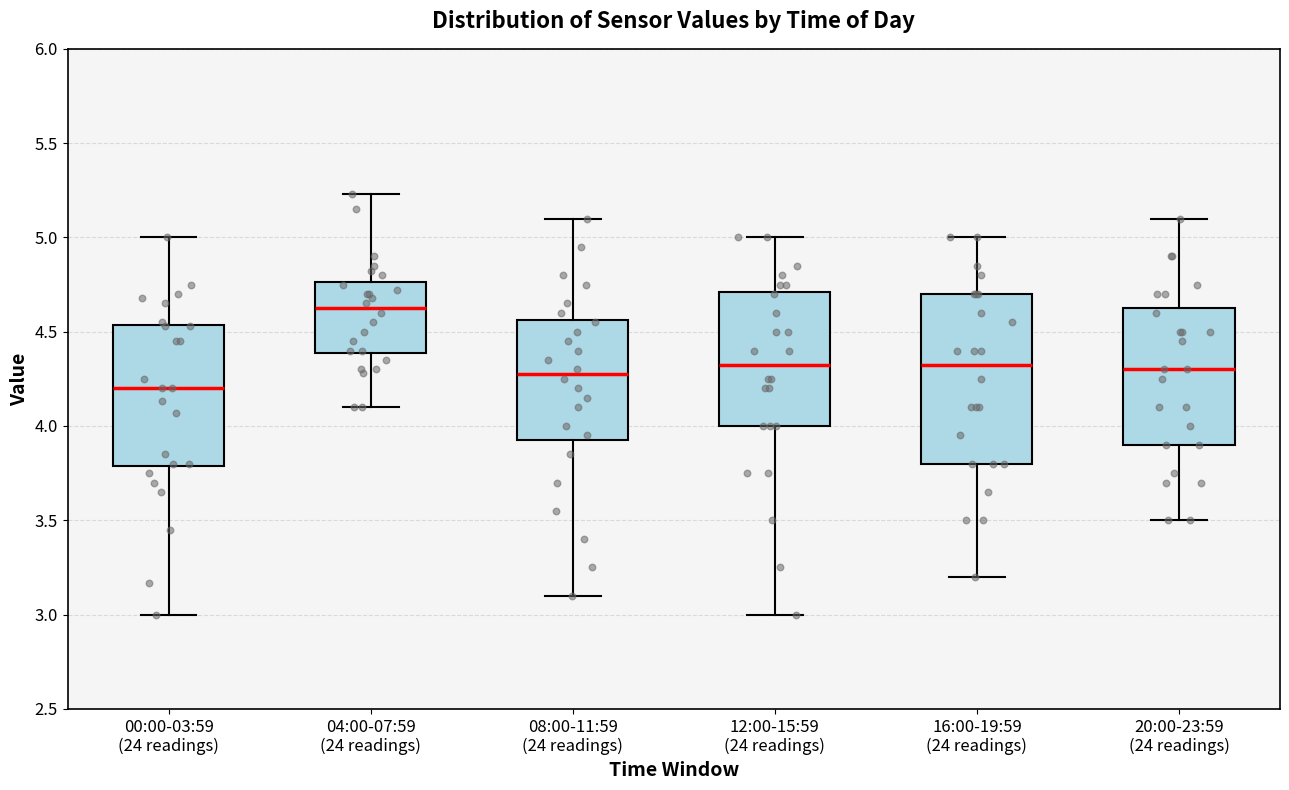

Reading left to right, transcribe this box plot: for each box, give where its median line is, the range the box spans, and where its two whiskers end, as read against the y-axis. The values are not printed on the chart, so give them approximately, as read against the axis.

00:00-03:59 (24 readings): median 4.20, box 3.80 to 4.55, whiskers 3.00 to 5.00
04:00-07:59 (24 readings): median 4.65, box 4.40 to 4.75, whiskers 4.10 to 5.25
08:00-11:59 (24 readings): median 4.30, box 3.95 to 4.55, whiskers 3.10 to 5.10
12:00-15:59 (24 readings): median 4.35, box 4.00 to 4.70, whiskers 3.00 to 5.00
16:00-19:59 (24 readings): median 4.35, box 3.80 to 4.70, whiskers 3.20 to 5.00
20:00-23:59 (24 readings): median 4.30, box 3.90 to 4.65, whiskers 3.50 to 5.10